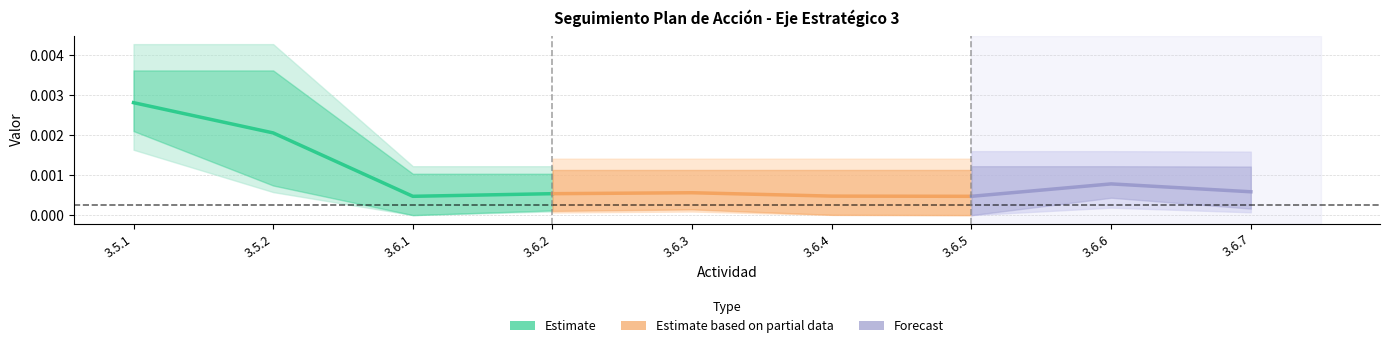

In LOGRO, how many points are higher than both neighbors (excluding endpoints)?

2